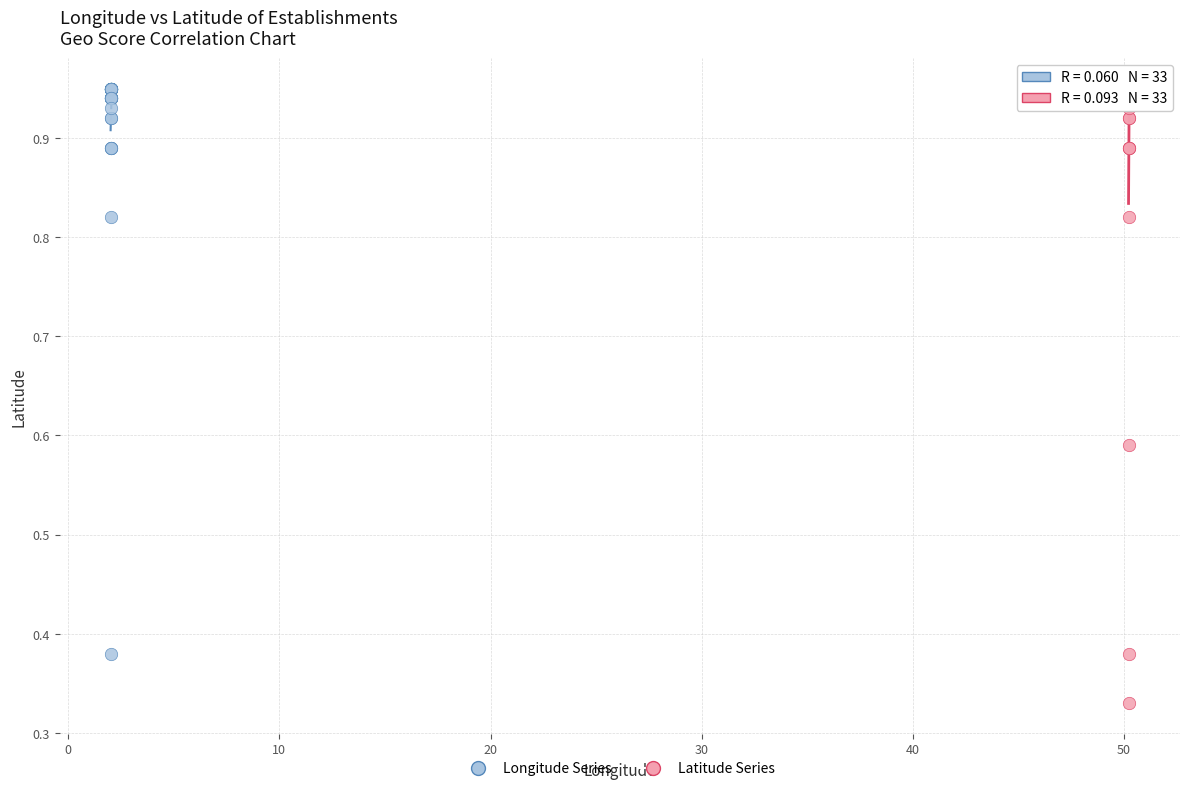

What are all the series names shown in the legend?

Longitude Series, Latitude Series